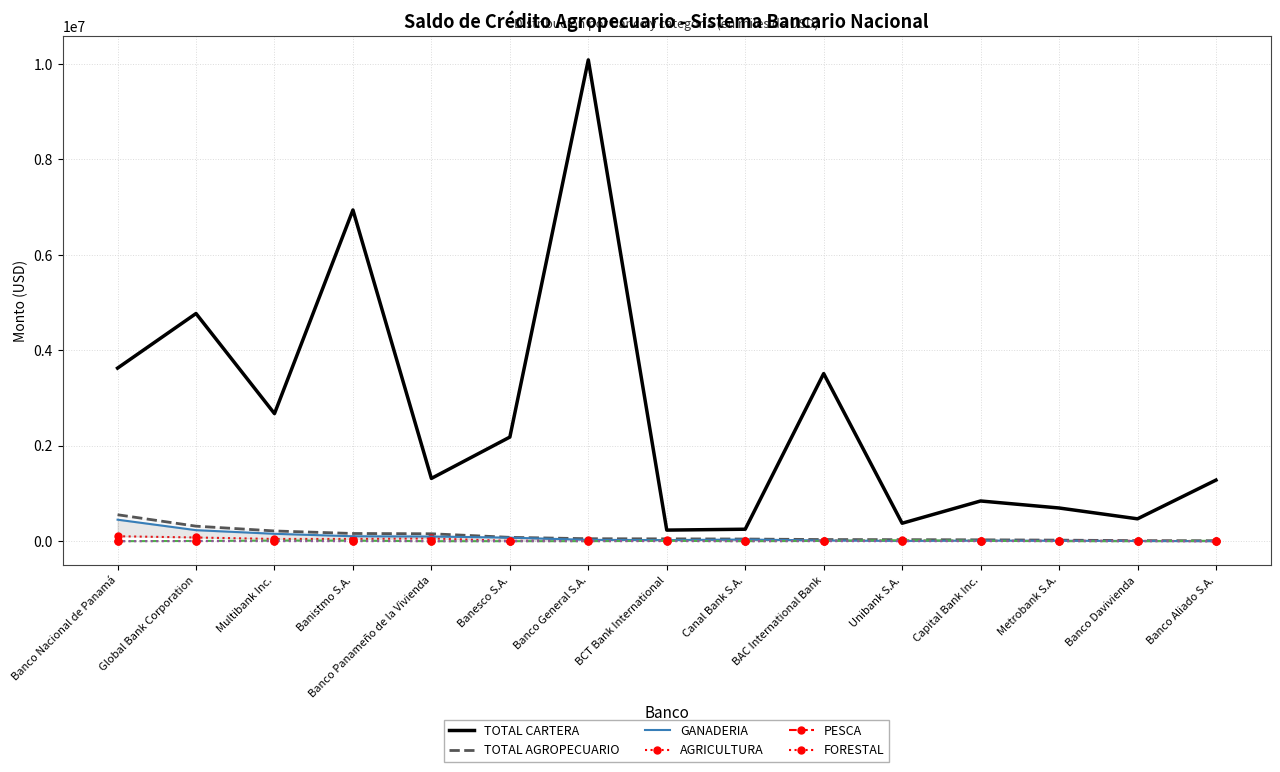

What is the sum of all FORESTAL values?

5499.8